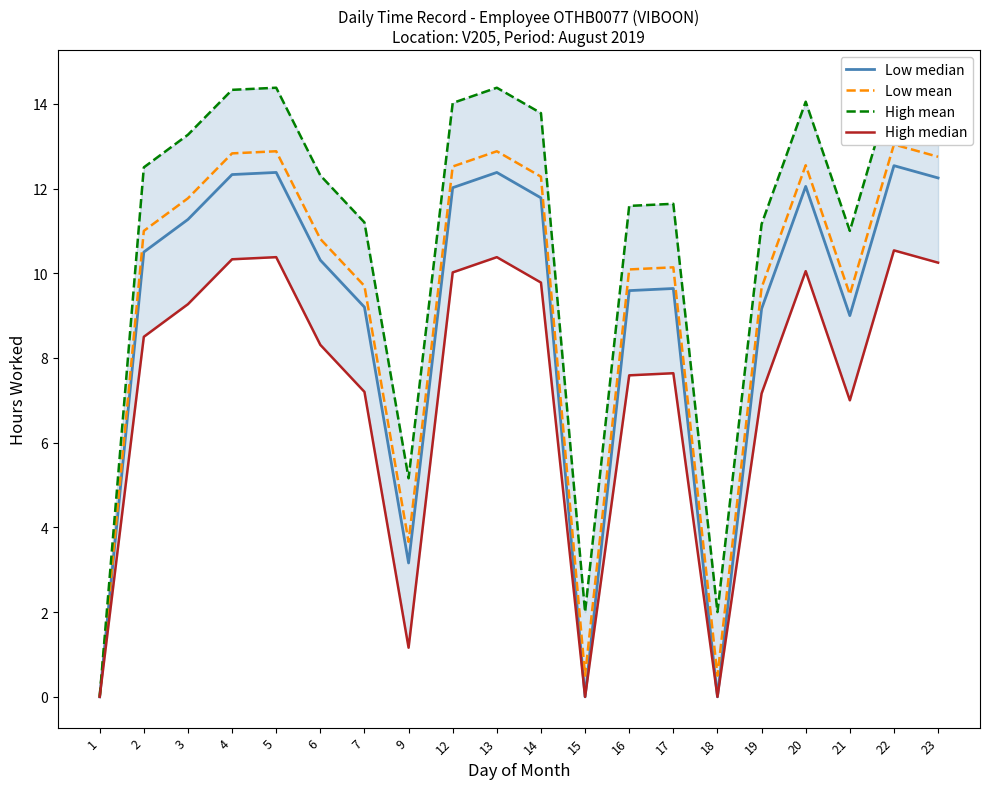

Count the number of categories in the chart.

20